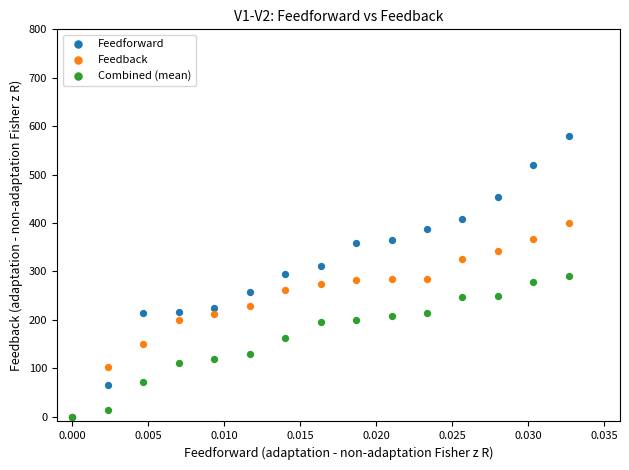

What are all the series names shown in the legend?

Feedforward, Feedback, Combined (mean)